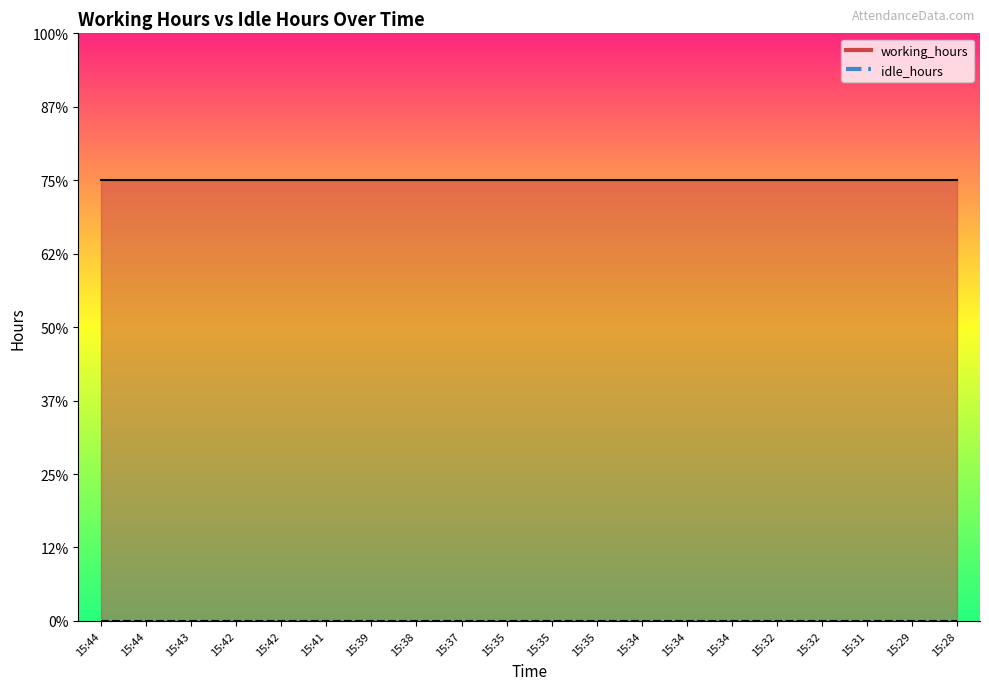

Which series has the widest spread of values?

working_hours